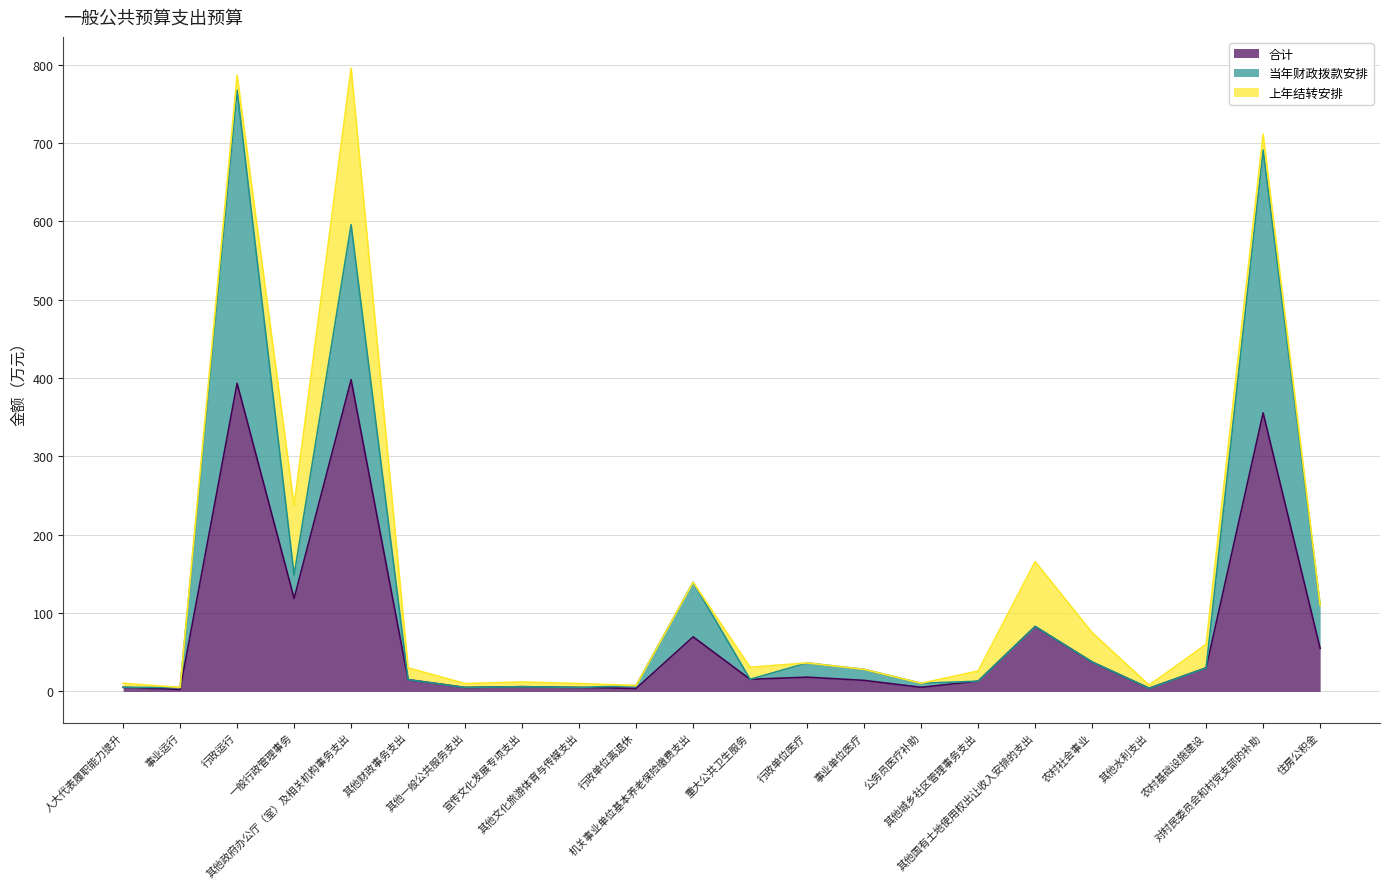

How many lines are shown in the chart?

3